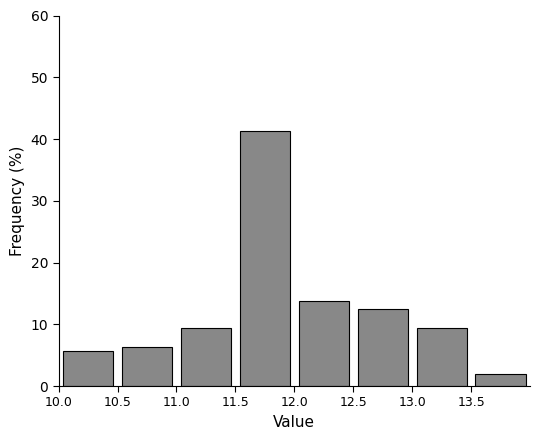

Reading left to right, list every bar in this chart as the range it spans on the x-axis followed by its height. The values are not printed on the chart, so give them approximately, as read against the axis.

10.0 to 10.5: 6
10.5 to 11.0: 6
11.0 to 11.5: 9
11.5 to 12.0: 41
12.0 to 12.5: 14
12.5 to 13.0: 13
13.0 to 13.5: 9
13.5 to 14.0: 2